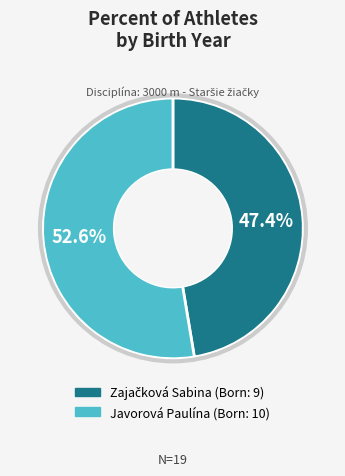

True or false: Javorová Paulína accounts for 60% of the total.

False